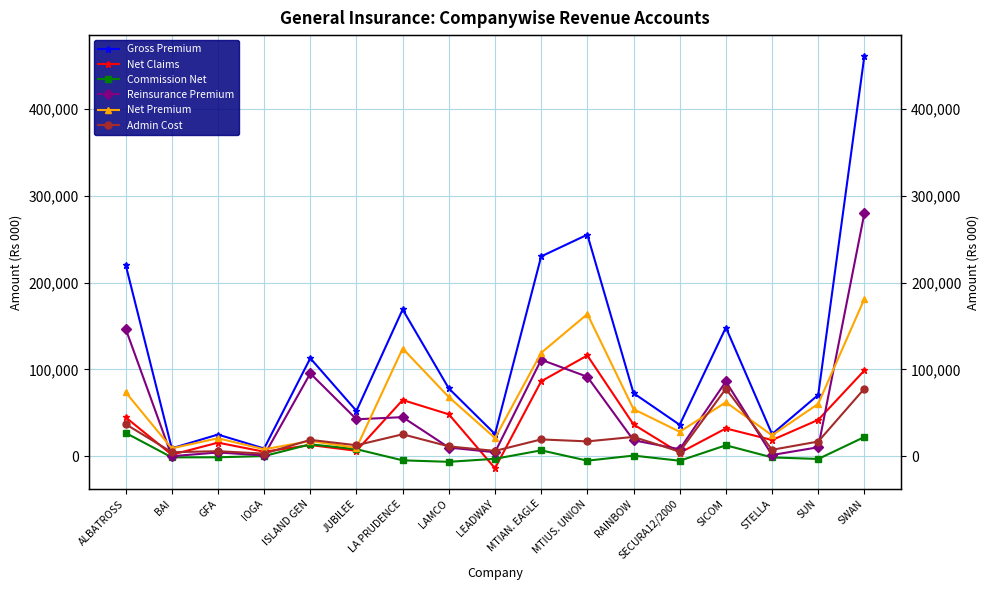

What is the difference between the Net Premium values at LAMCO and SICOM?

5925